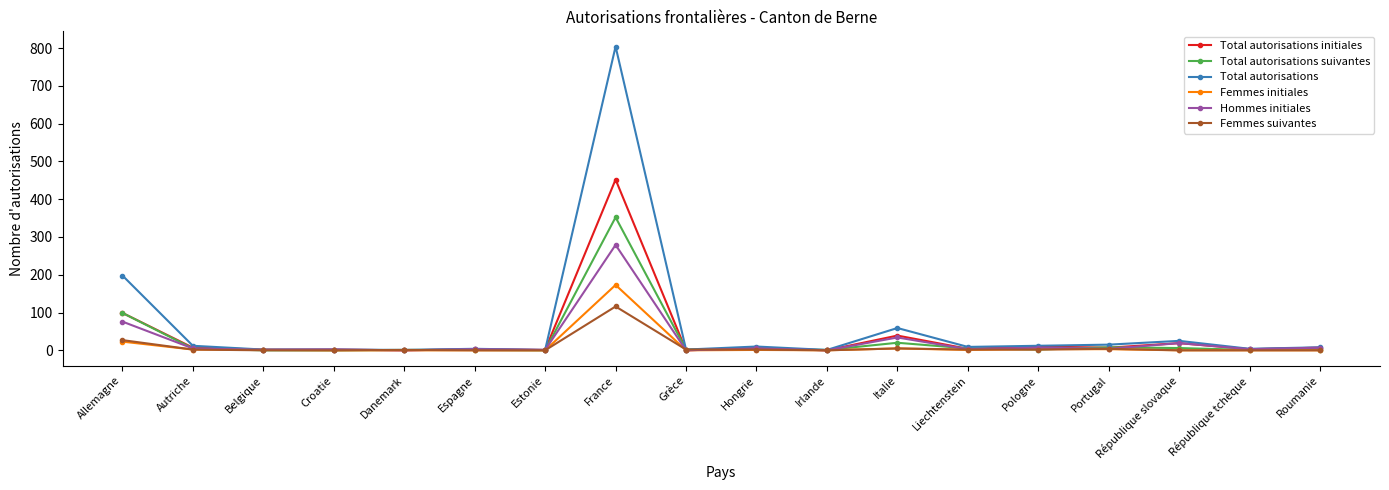

The value of Femmes initiales at Hongrie is 1. True or false?

True